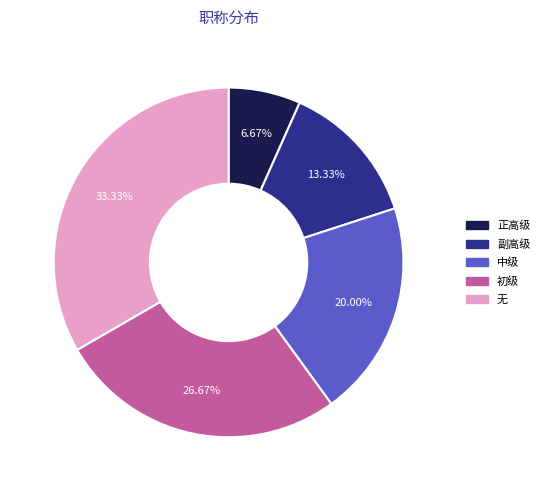

To the nearest percent, what is the difference between the 初级 and 中级 slice percentages?

7%